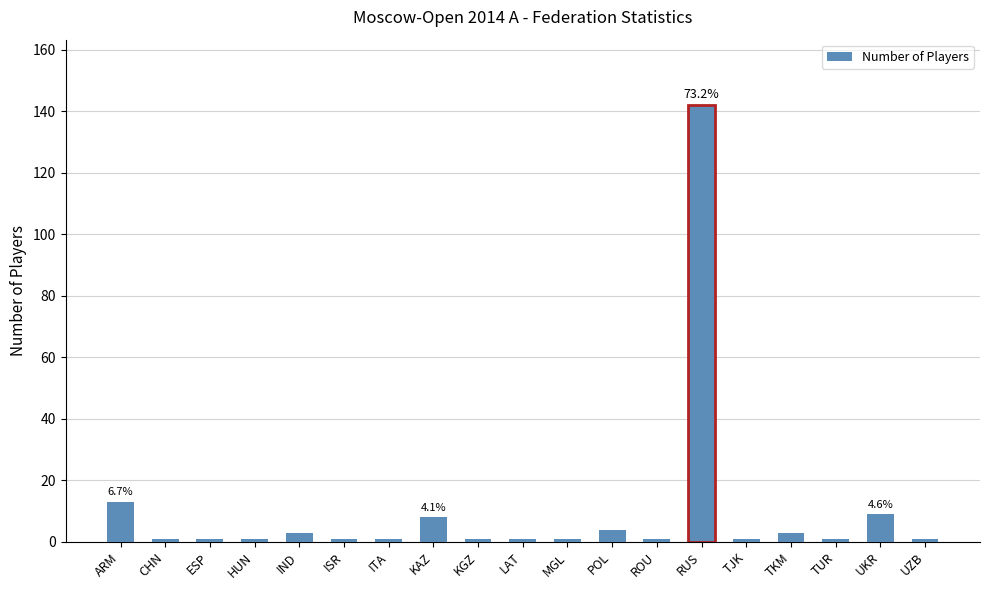

Are the bars grouped side by side (vs. stacked)?

No